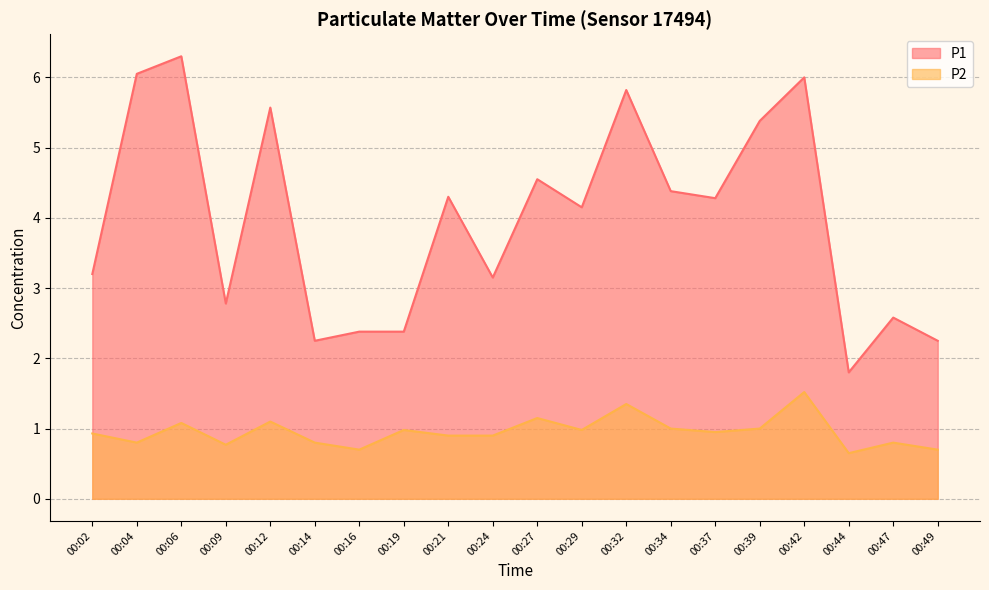

What is the sum of all P1 values?

79.5